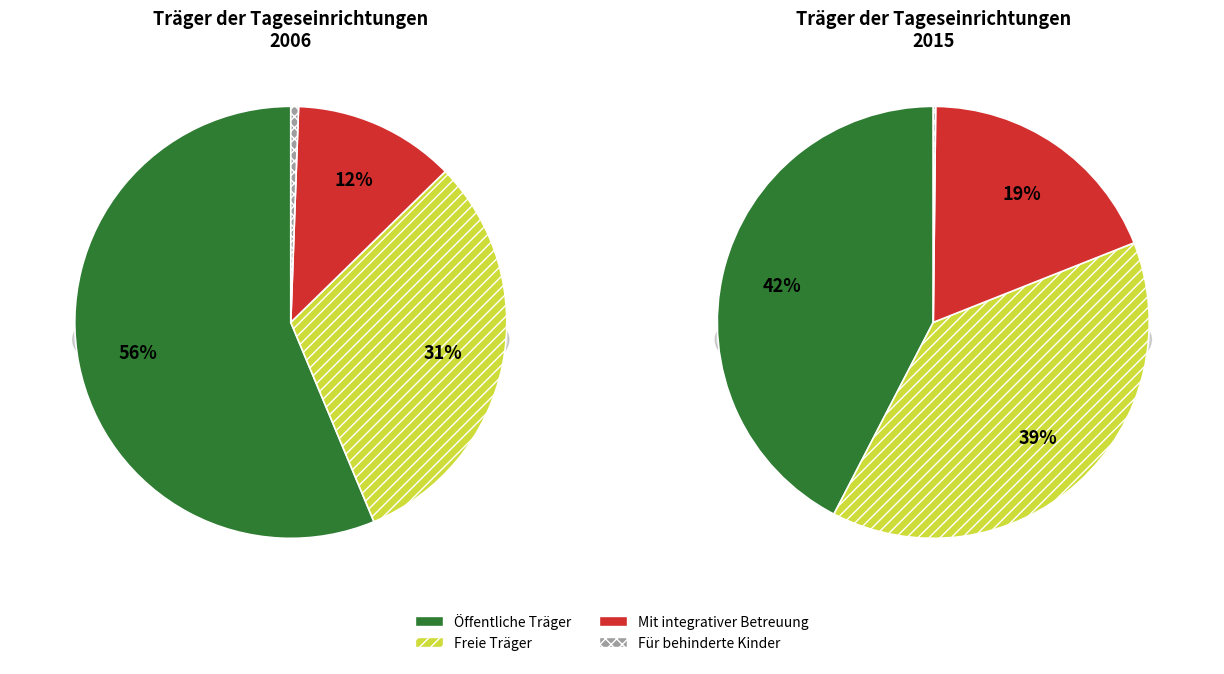

What is the ratio of the value at öffentliche Träger to the value at freie Träger?

1.8